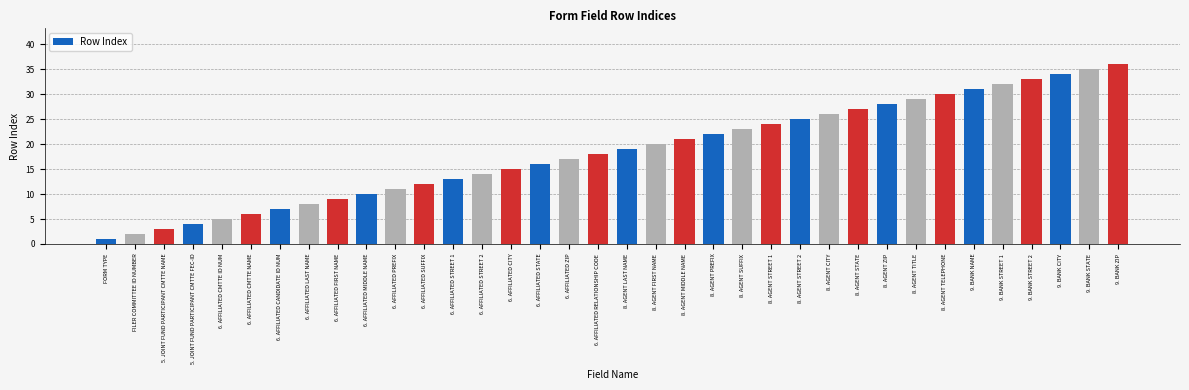

What is the change in value from 6. AFFILIATED CANDIDATE ID NUM to 9. BANK STATE?

+28